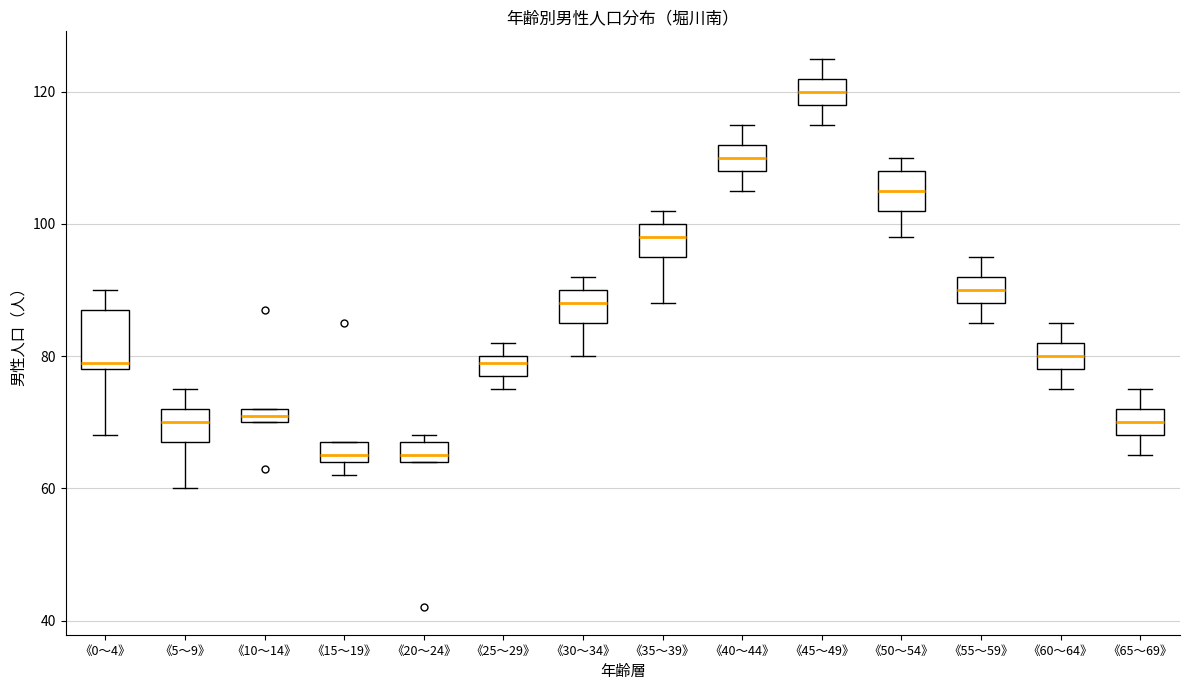

Which box is the tallest, from its lower edge to its upper edge?

《0～4》